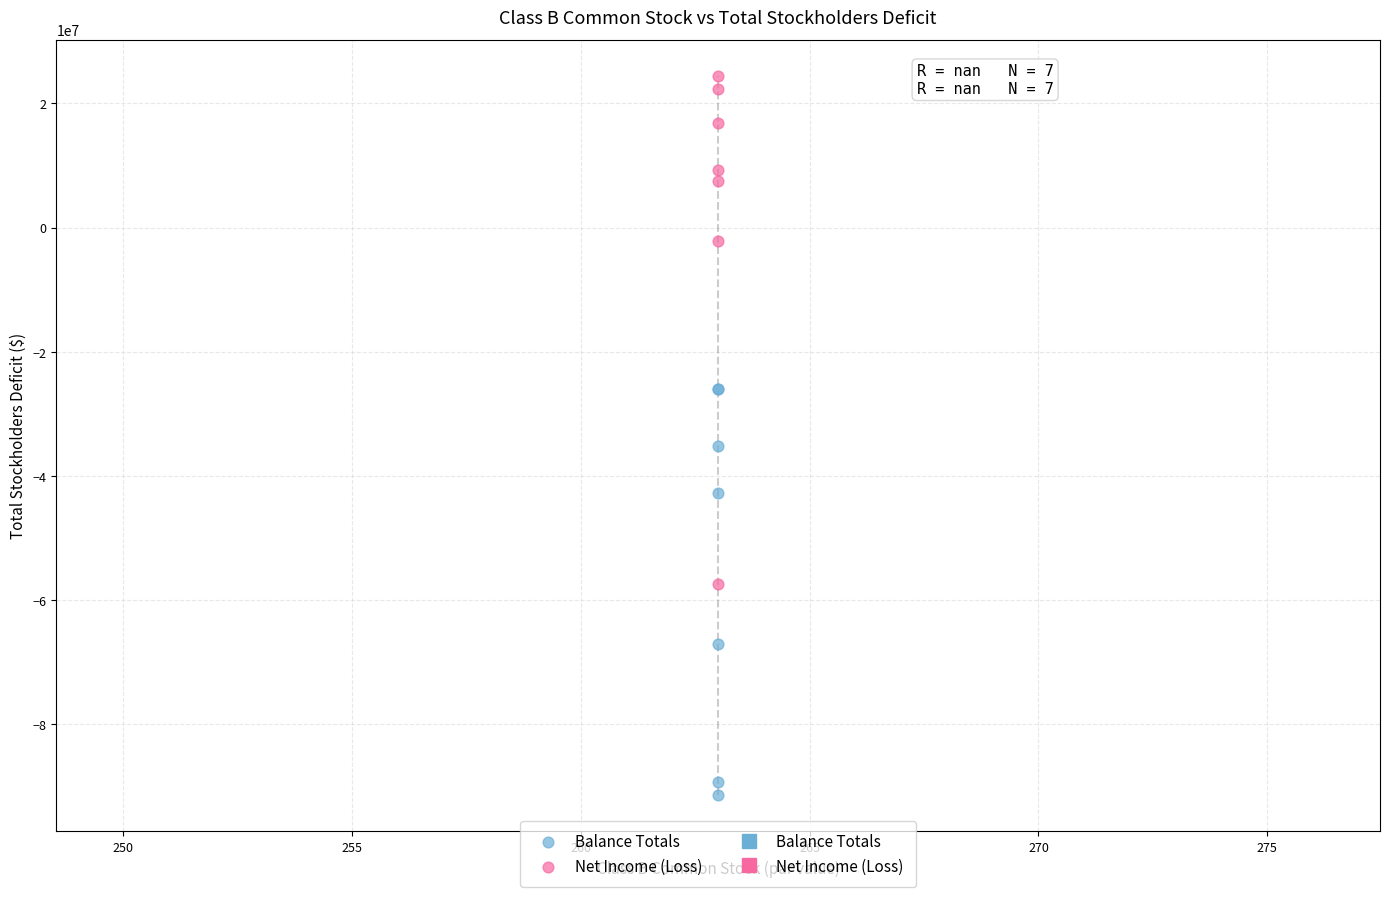

Which series reaches the maximum Y coordinate?

Net Income (Loss)